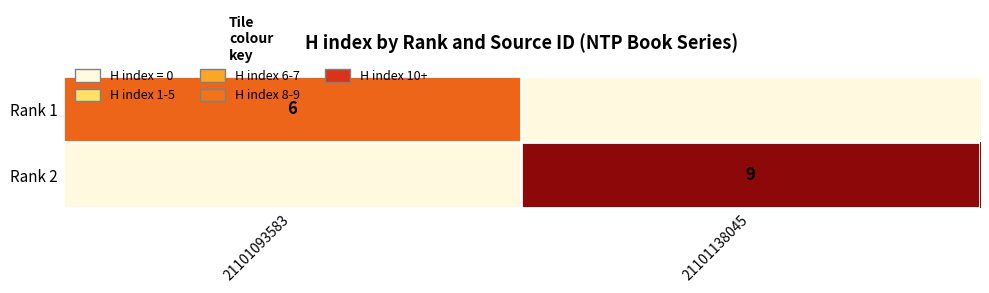

The Rank 2 series shows 9 at 21101138045. True or false?

True